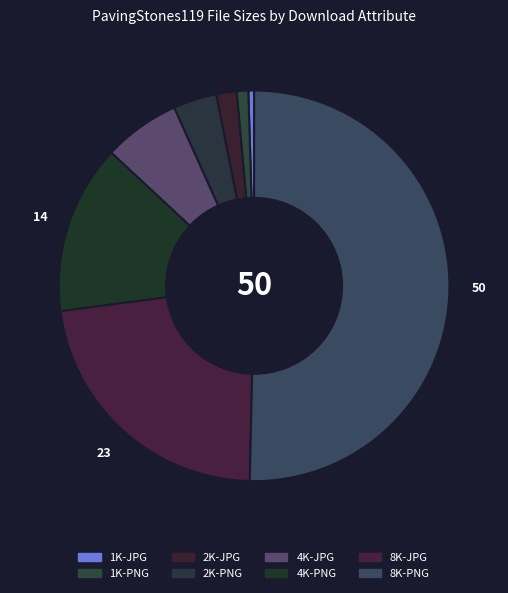

How many segments does this pie chart have?

8